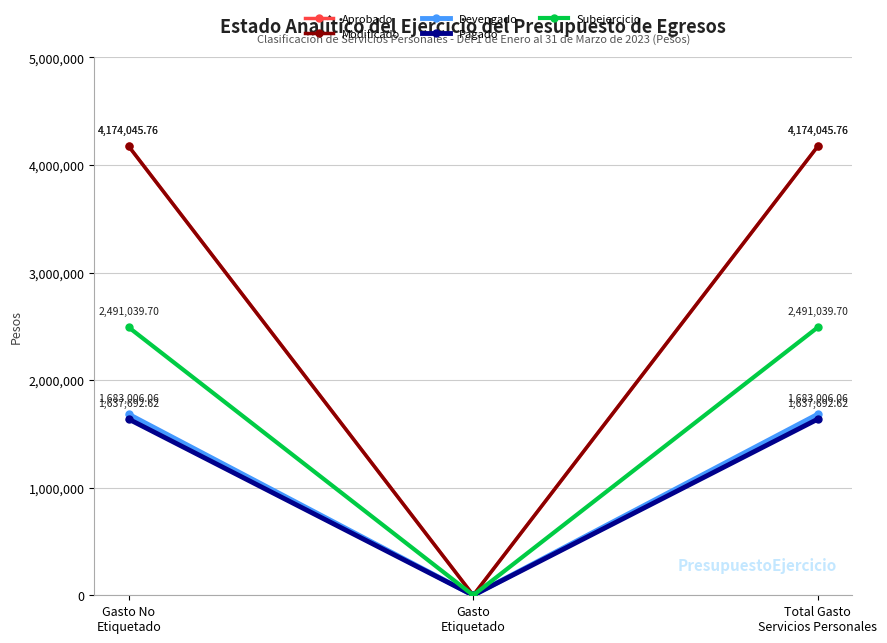

How many lines are shown in the chart?

5